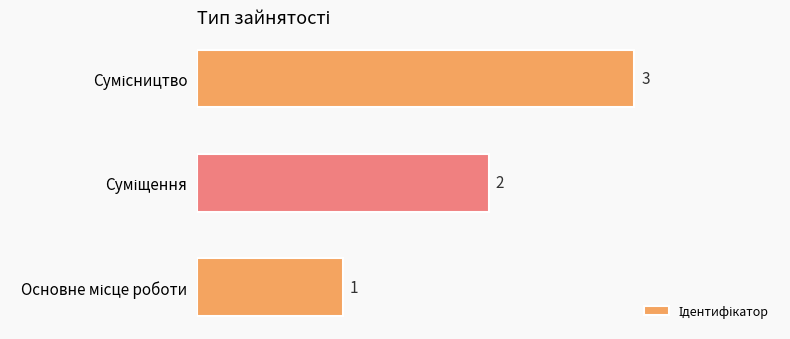

Does the chart contain stacked bars?

No